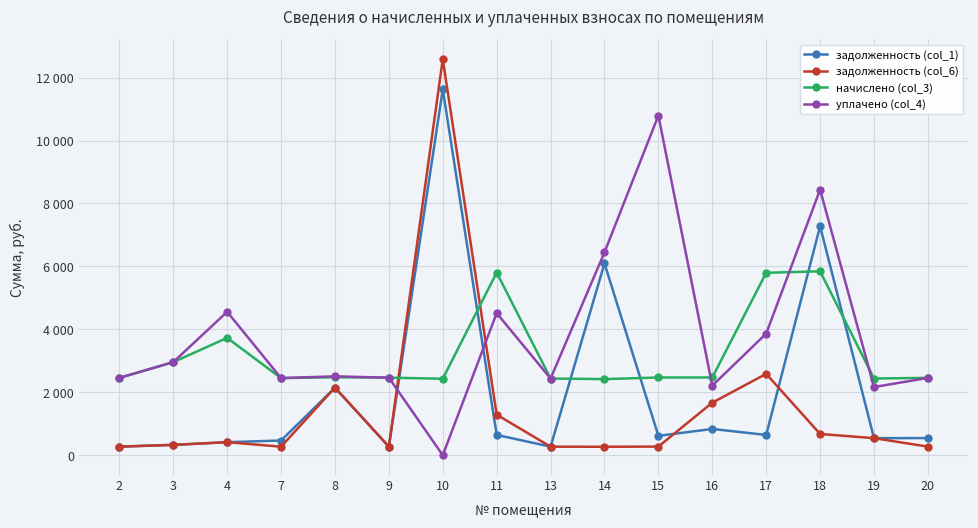

True or false: уплачено (col_4) has a value of 2451.6 at 7.

True